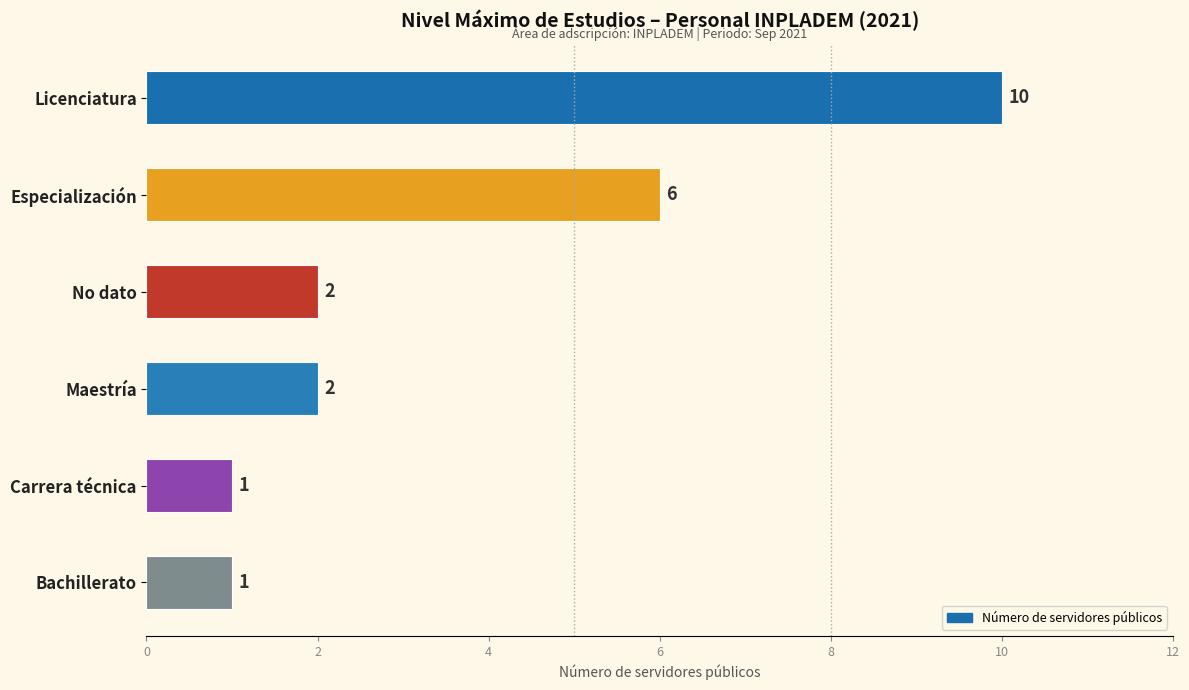

Which has a higher value, Maestría or Carrera técnica?

Maestría